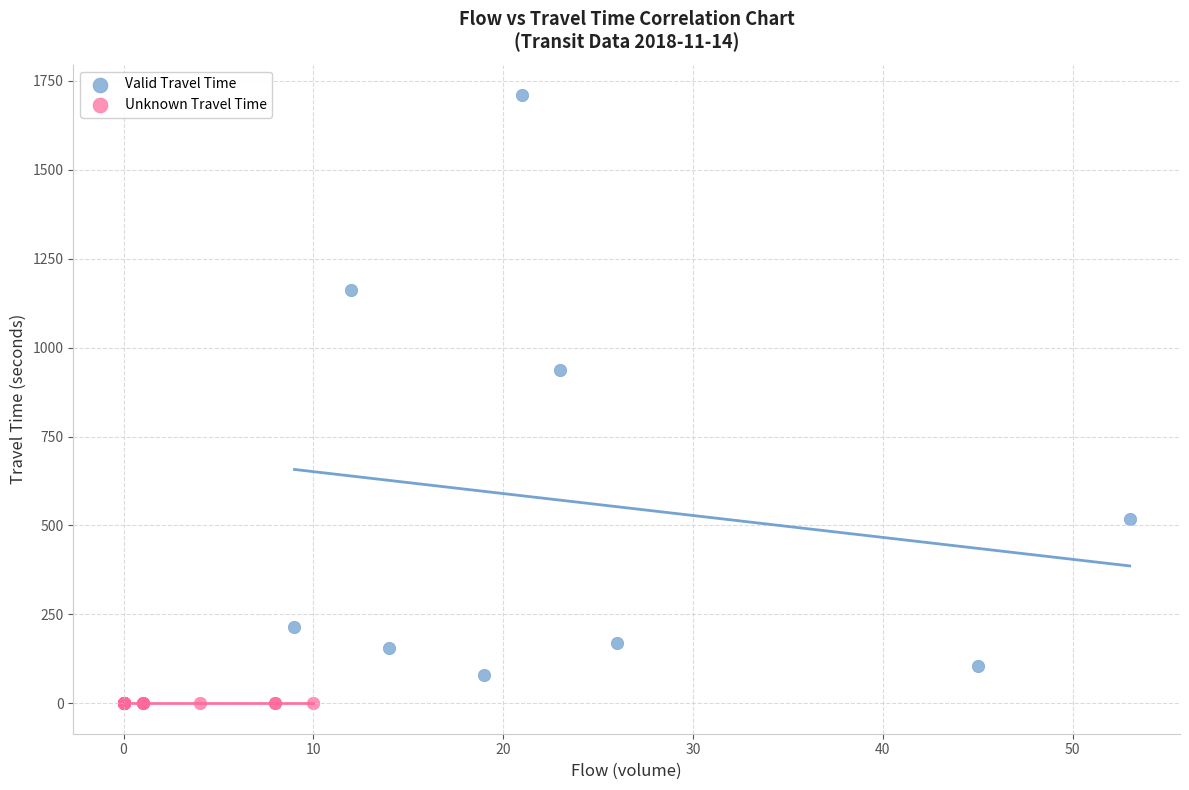

Which series reaches the minimum Y coordinate?

Unknown Travel Time